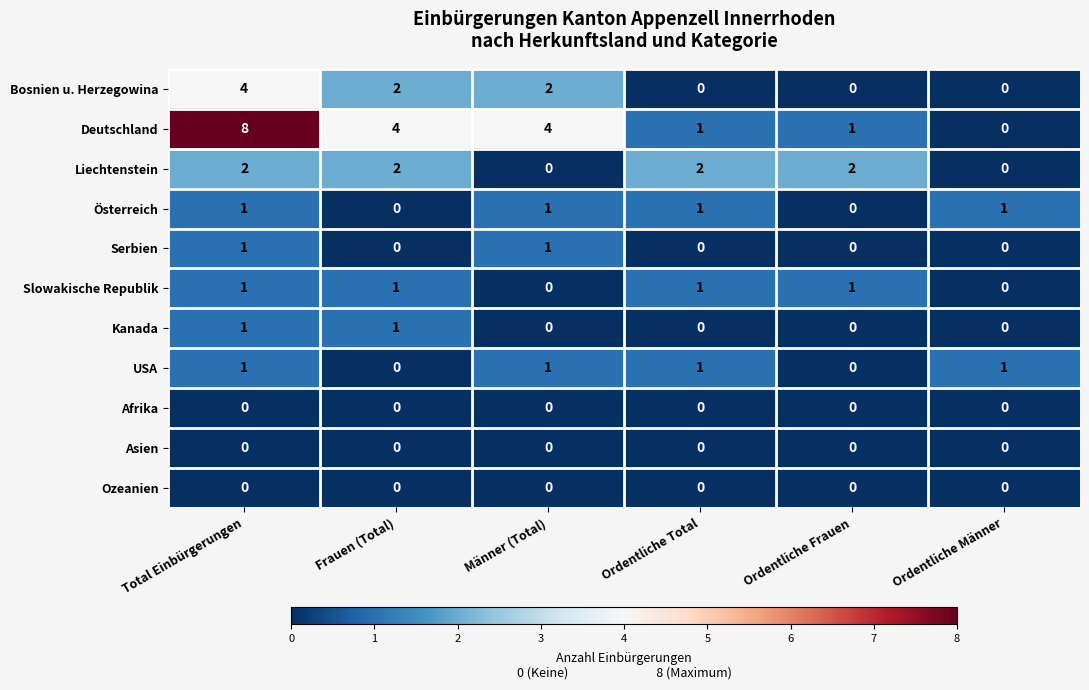

Is it true that Deutschland equals 0 at Ordentliche Männer?

True